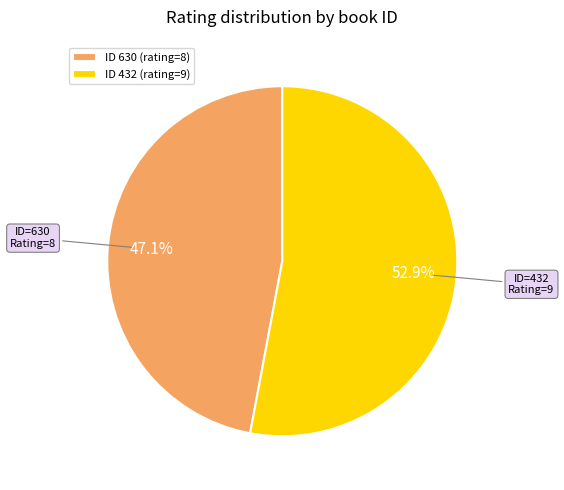

Which has a higher value, ID 432 (rating=9) or ID 630 (rating=8)?

ID 432 (rating=9)